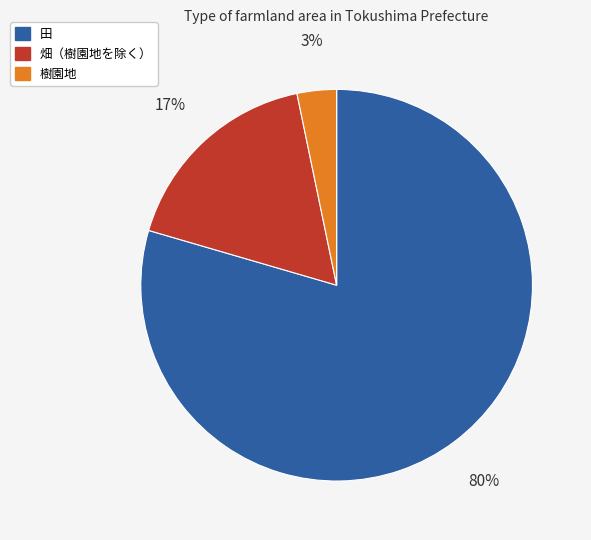

Which has a higher value, 田 or 樹園地?

田